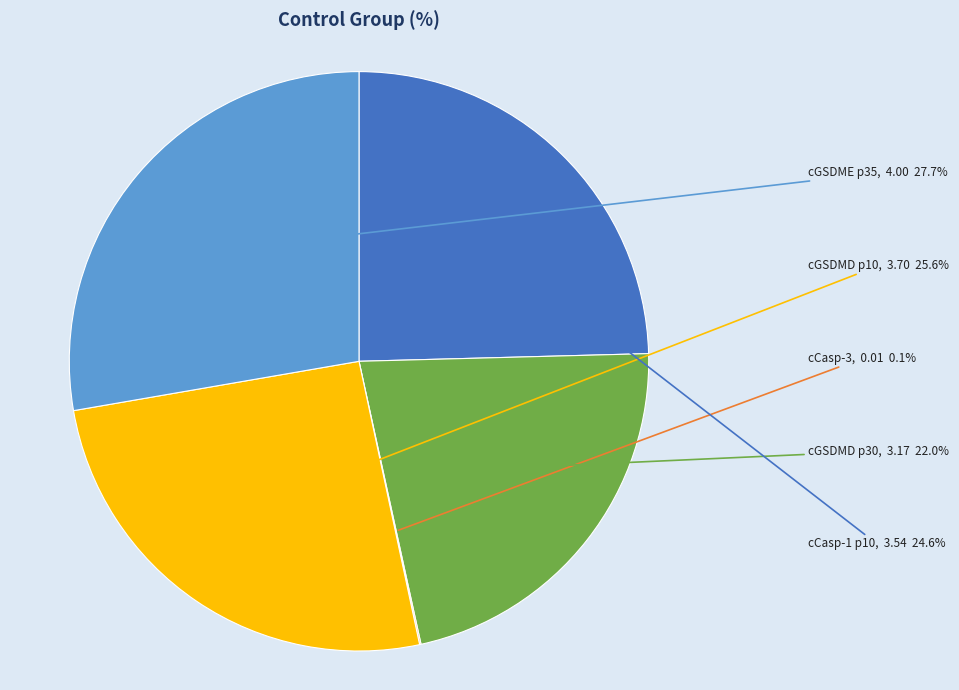

How many slices are in this pie chart?

5